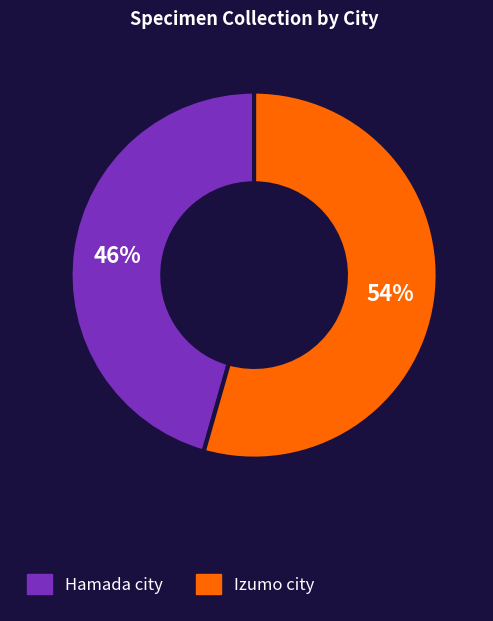

Is it true that Hamada city is 46% of the pie?

True